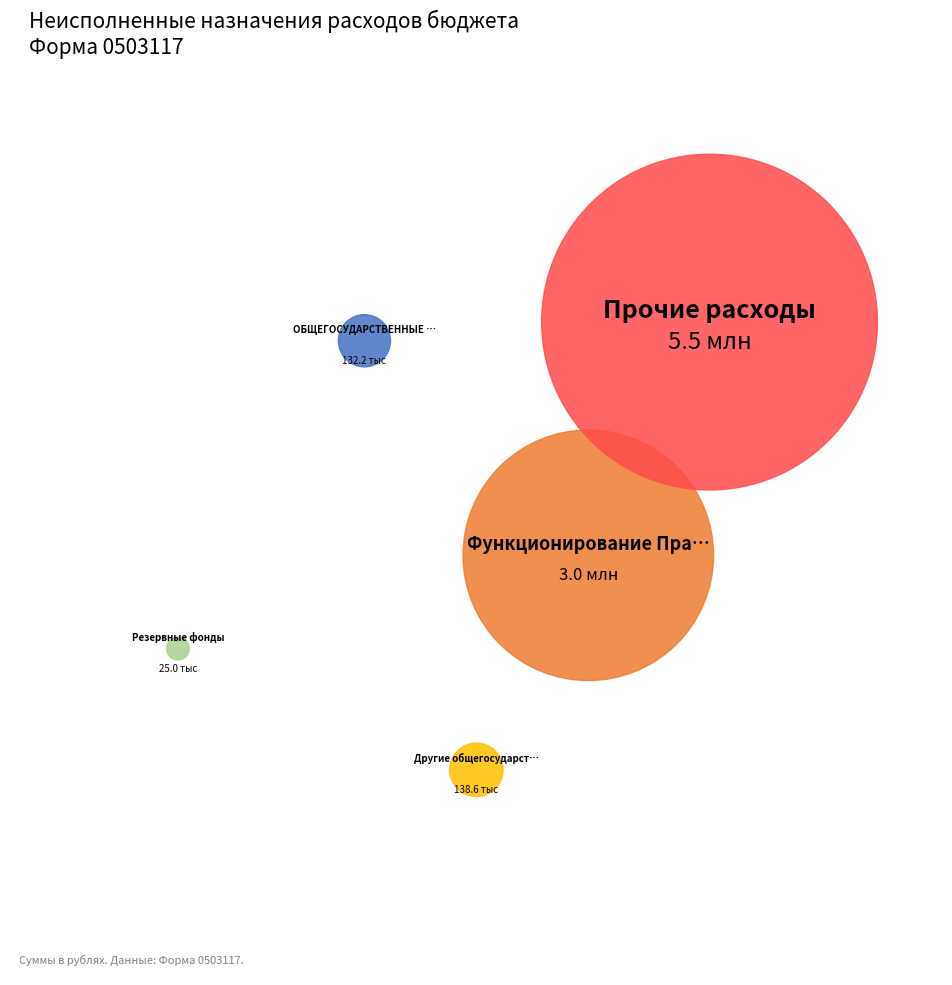

What percentage is NOT represented by Другие общегосударственные вопросы?

98.4%